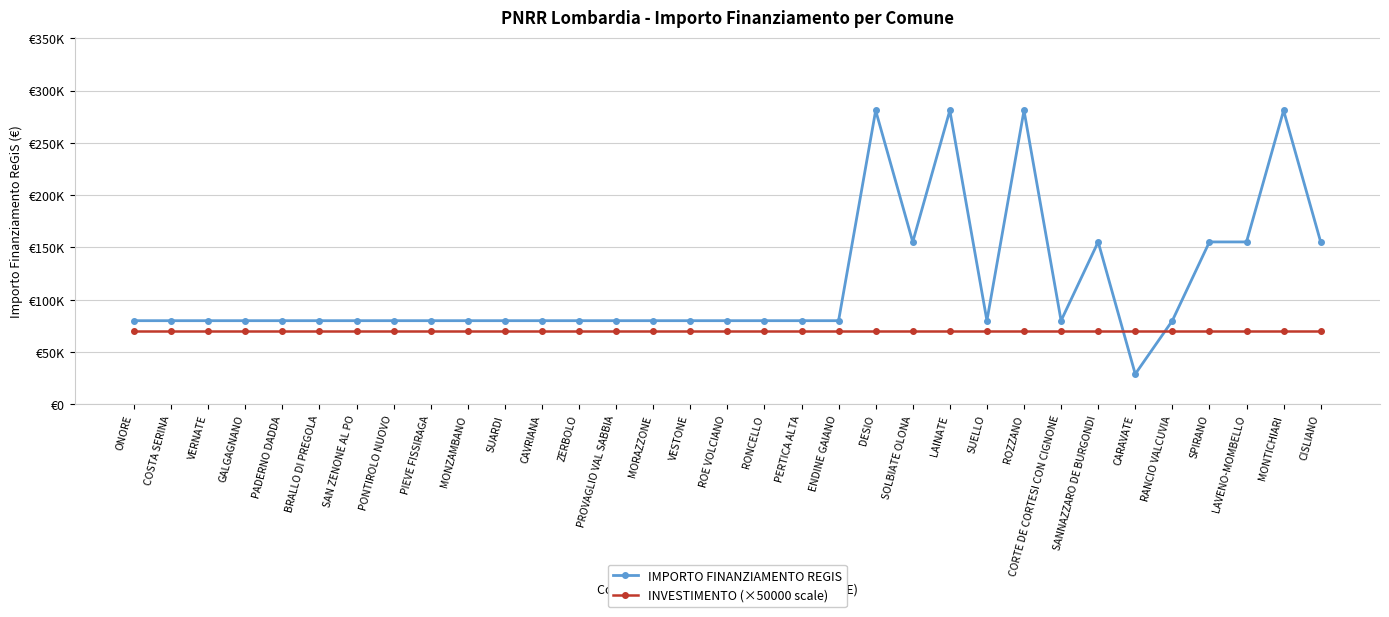

What is the label of the 27th point from the left?

SANNAZZARO DE BURGONDI